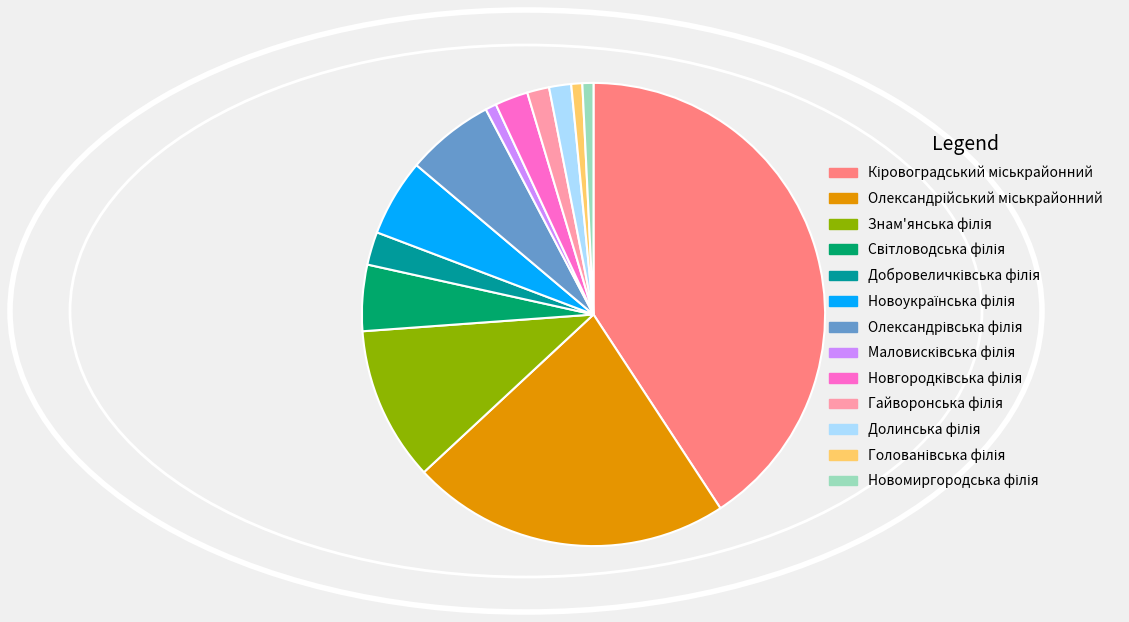

Does any single category account for the majority?

No